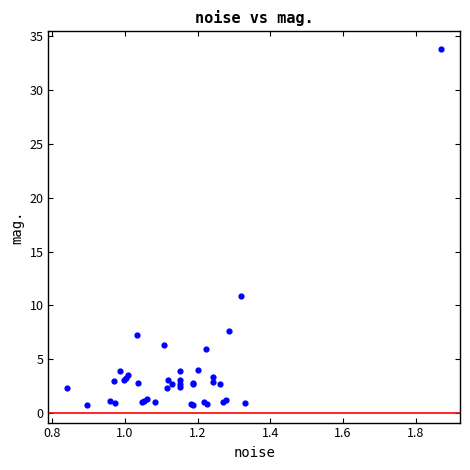

What Y value in the scatter plot is closest to 17?

10.8